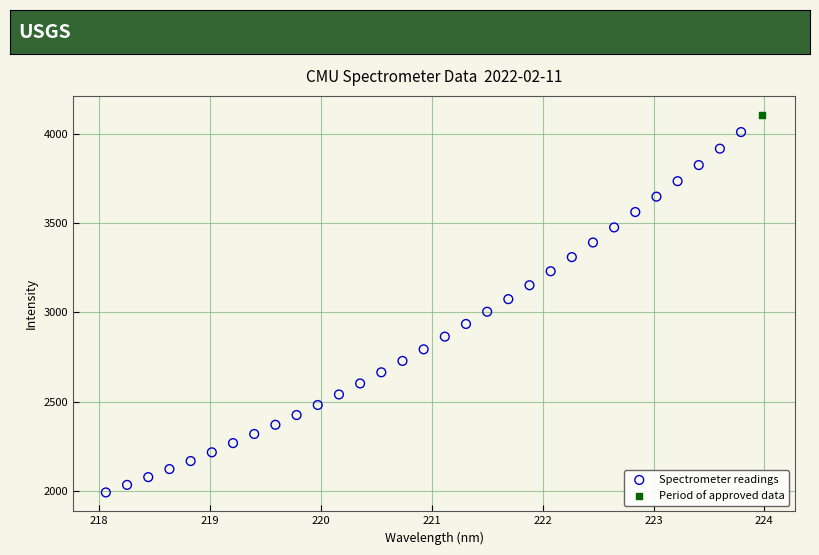

What are all the series names shown in the legend?

Spectrometer readings, Period of approved data